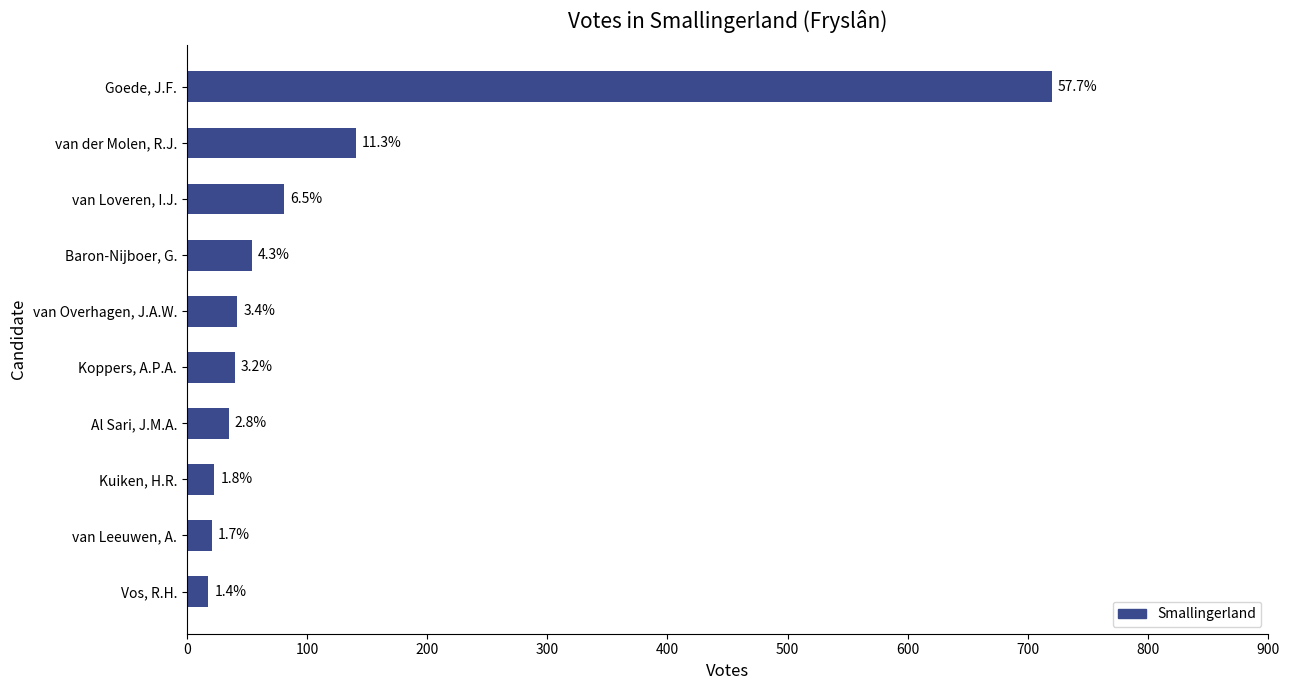

Does the chart contain any negative values?

No